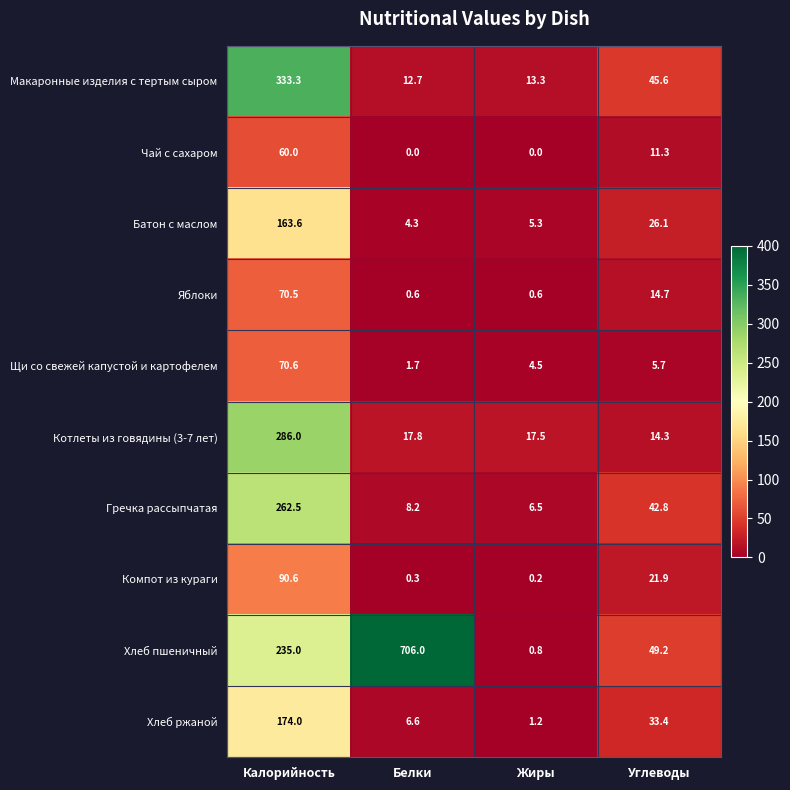

What is the greatest value displayed?

706.0